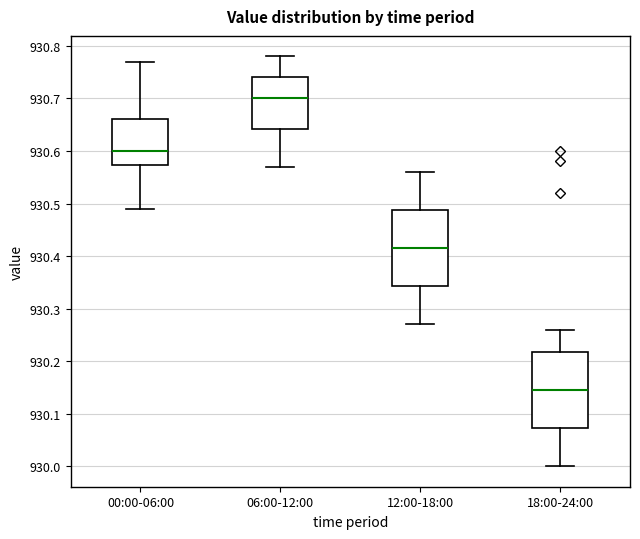

Reading left to right, read every box against the y-axis: the position of its median line, the range the box covers, and the ends of its whiskers. The values are not printed on the chart, so give them approximately, as read against the axis.

00:00-06:00: median 930.60, box 930.57 to 930.66, whiskers 930.49 to 930.77
06:00-12:00: median 930.70, box 930.64 to 930.74, whiskers 930.57 to 930.78
12:00-18:00: median 930.42, box 930.34 to 930.49, whiskers 930.27 to 930.56
18:00-24:00: median 930.15, box 930.07 to 930.22, whiskers 930.00 to 930.26